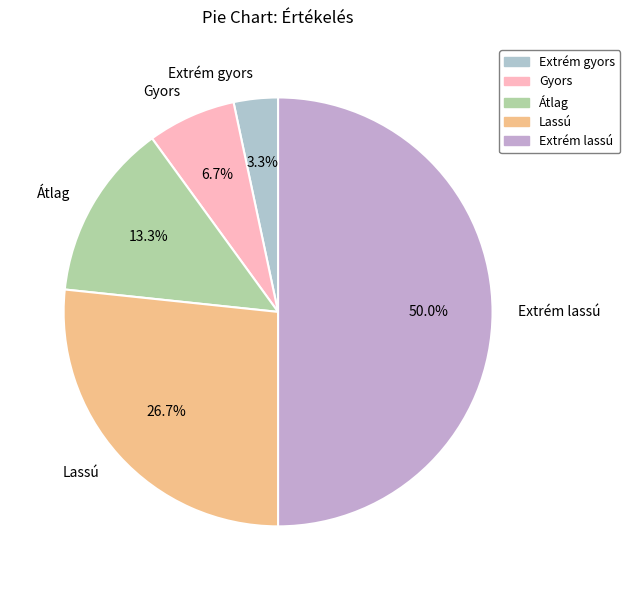

Does Gyors account for over 50% of the chart?

No